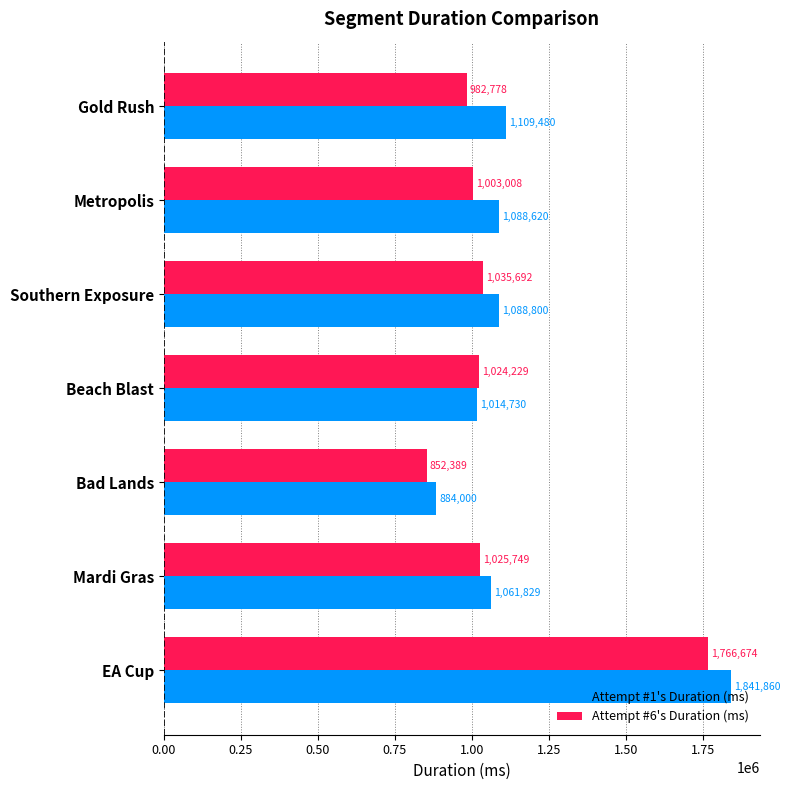

Is the value of Attempt #1's Duration (ms) at EA Cup greater than the value of Attempt #6's Duration (ms) at Bad Lands?

Yes